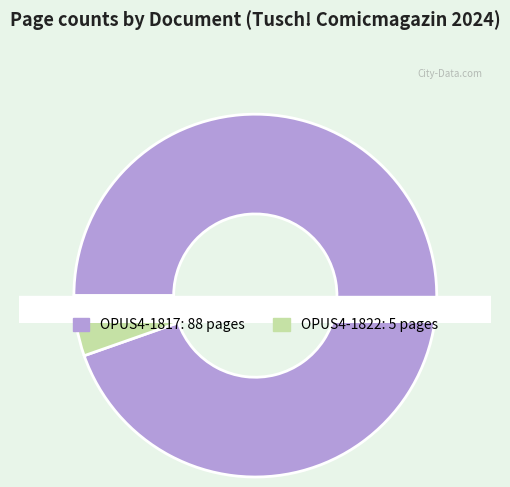

Which slice is the largest?

OPUS4-1817